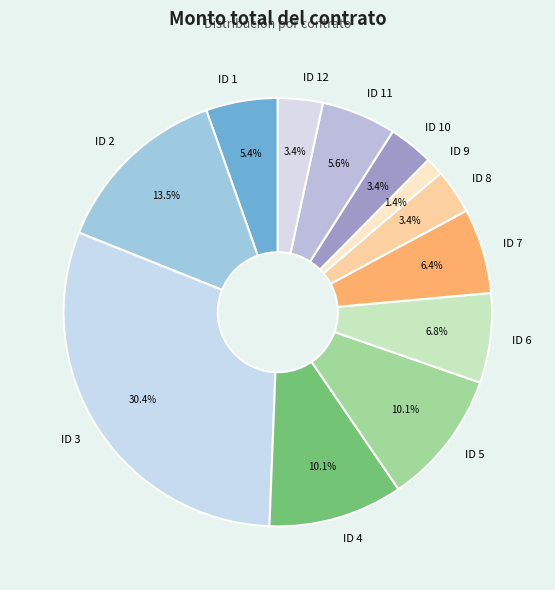

Is ID 12 the majority of the pie?

No